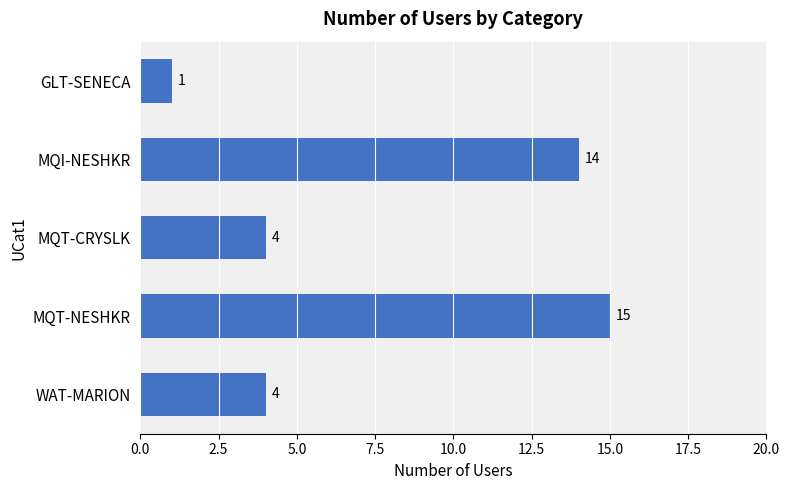

True or false: the data shows 4 at MQT-CRYSLK.

True